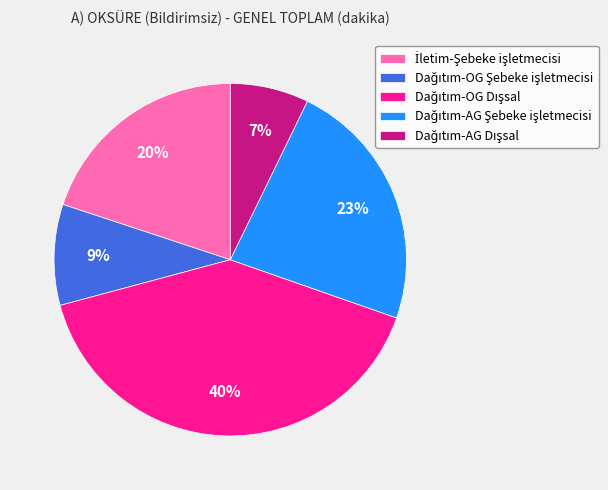

To the nearest percent, what is the difference between the largest and smallest slice percentages?

33%